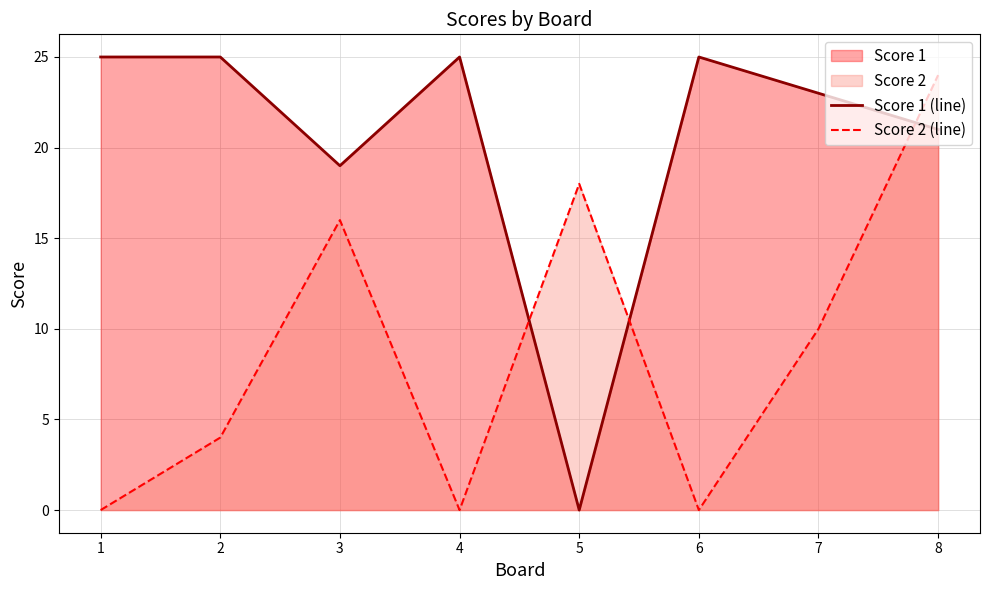

After their last crossing, which series has the higher values: Score 1 (line) or Score 2 (line)?

Score 2 (line)